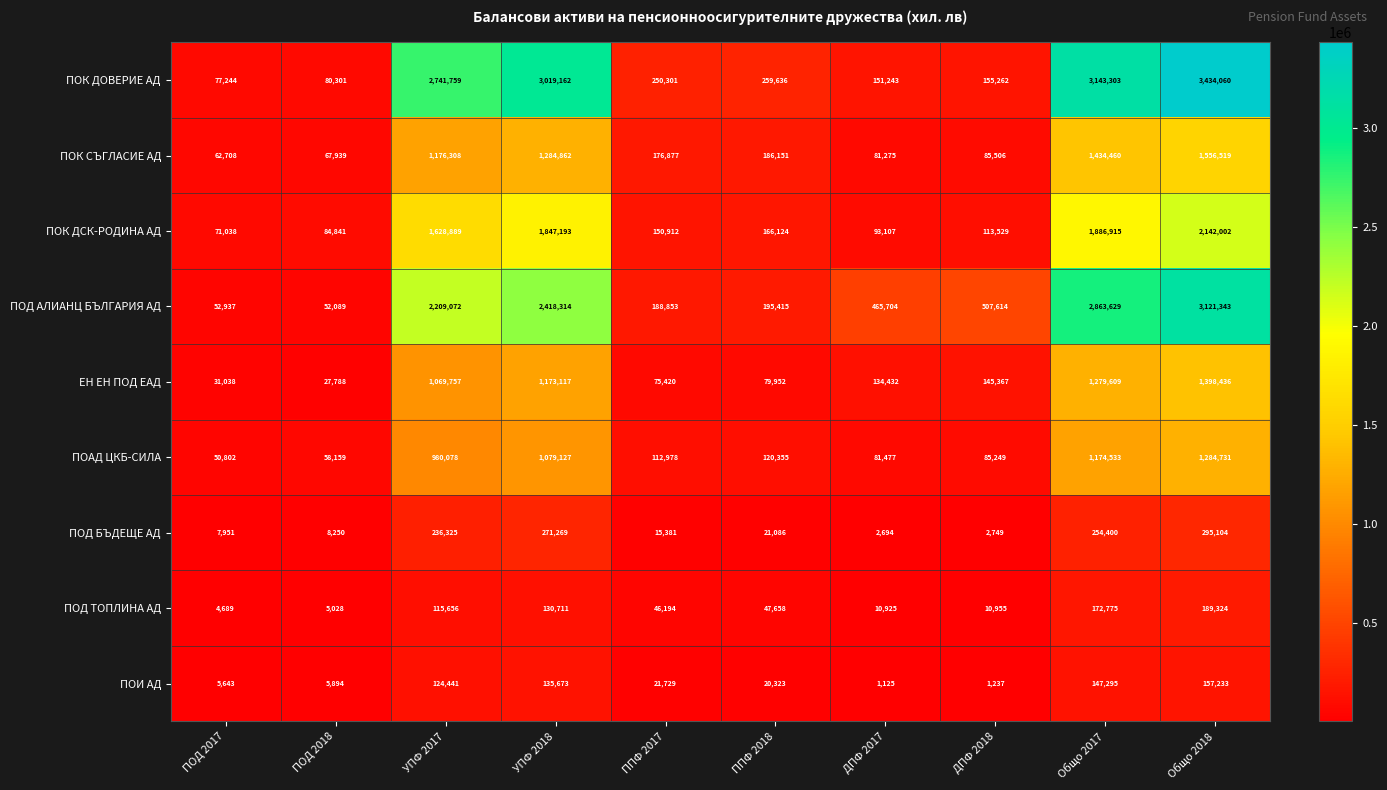

True or false: ПОК ДСК-РОДИНА АД has a value of 71038 at ПОД 2017.

True